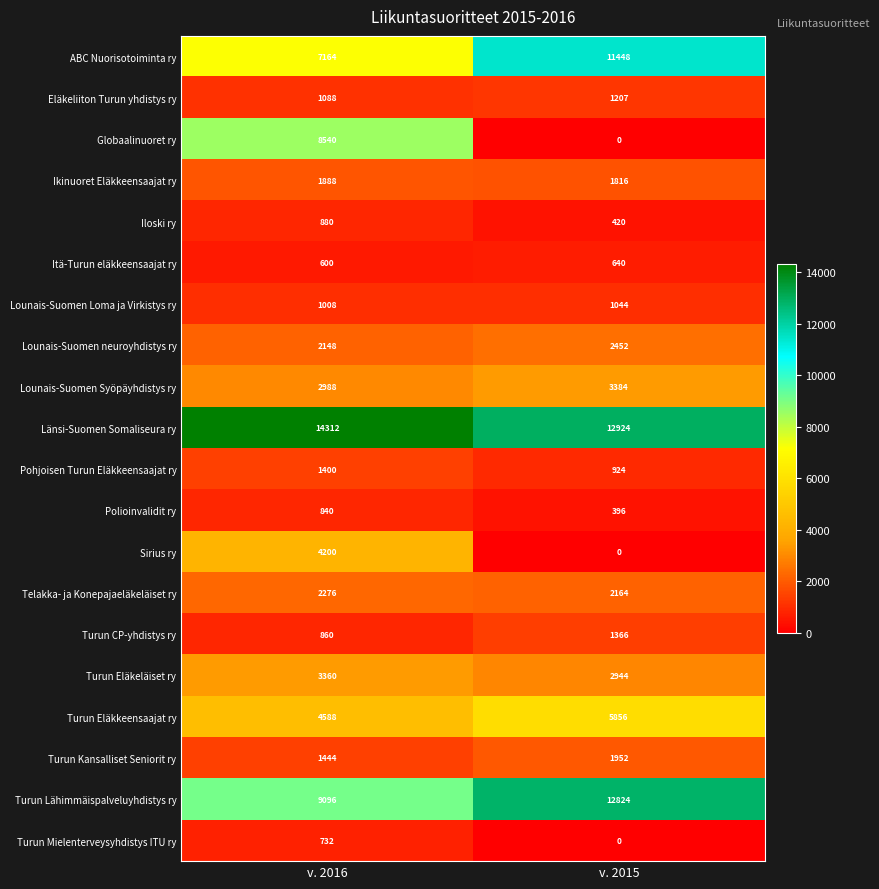

List the series in order of their peak value, lowest first.

Itä-Turun eläkkeensaajat ry, Turun Mielenterveysyhdistys ITU ry, Polioinvalidit ry, Iloski ry, Lounais-Suomen Loma ja Virkistys ry, Eläkeliiton Turun yhdistys ry, Turun CP-yhdistys ry, Pohjoisen Turun Eläkkeensaajat ry, Ikinuoret Eläkkeensaajat ry, Turun Kansalliset Seniorit ry, Telakka- ja Konepajaeläkeläiset ry, Lounais-Suomen neuroyhdistys ry, Turun Eläkeläiset ry, Lounais-Suomen Syöpäyhdistys ry, Sirius ry, Turun Eläkkeensaajat ry, Globaalinuoret ry, ABC Nuorisotoiminta ry, Turun Lähimmäispalveluyhdistys ry, Länsi-Suomen Somaliseura ry